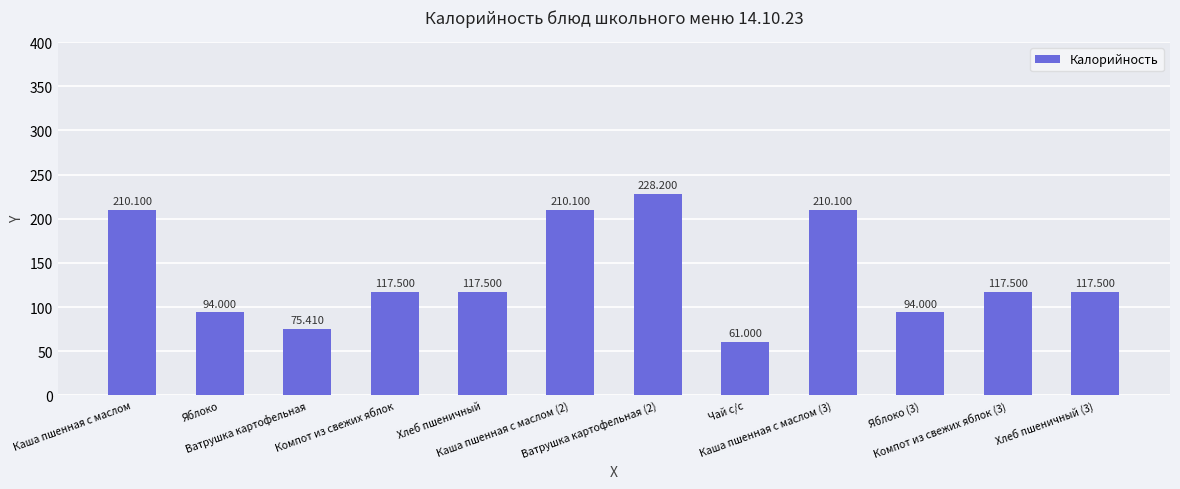

List the labels in order of value, largest first.

Ватрушка картофельная (2), Каша пшенная с маслом, Каша пшенная с маслом (2), Каша пшенная с маслом (3), Компот из свежих яблок, Хлеб пшеничный, Компот из свежих яблок (3), Хлеб пшеничный (3), Яблоко, Яблоко (3), Ватрушка картофельная, Чай с/с